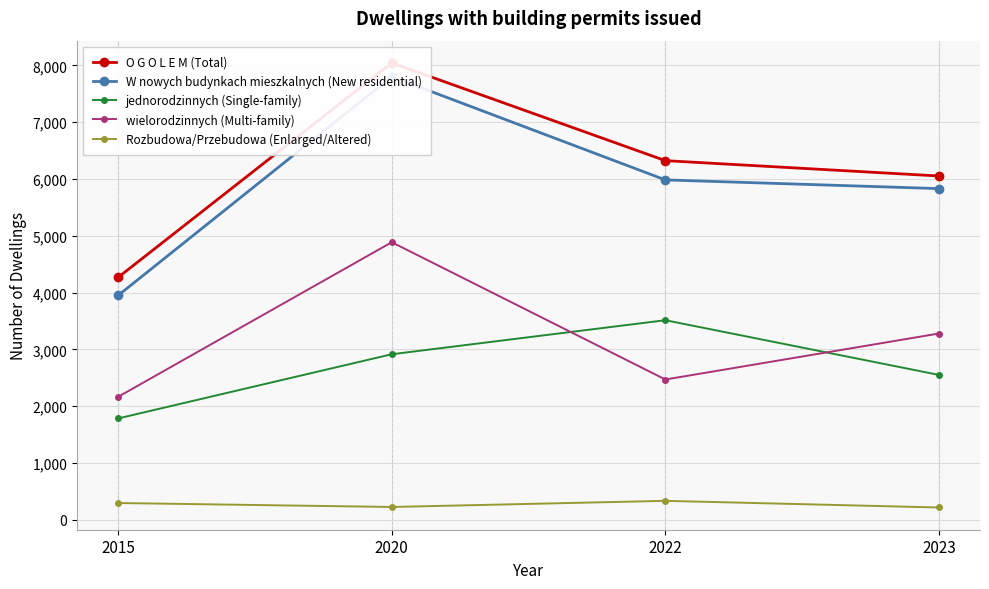

How many jednorodzinnych (Single-family) values are between 2551 and 3514?

3